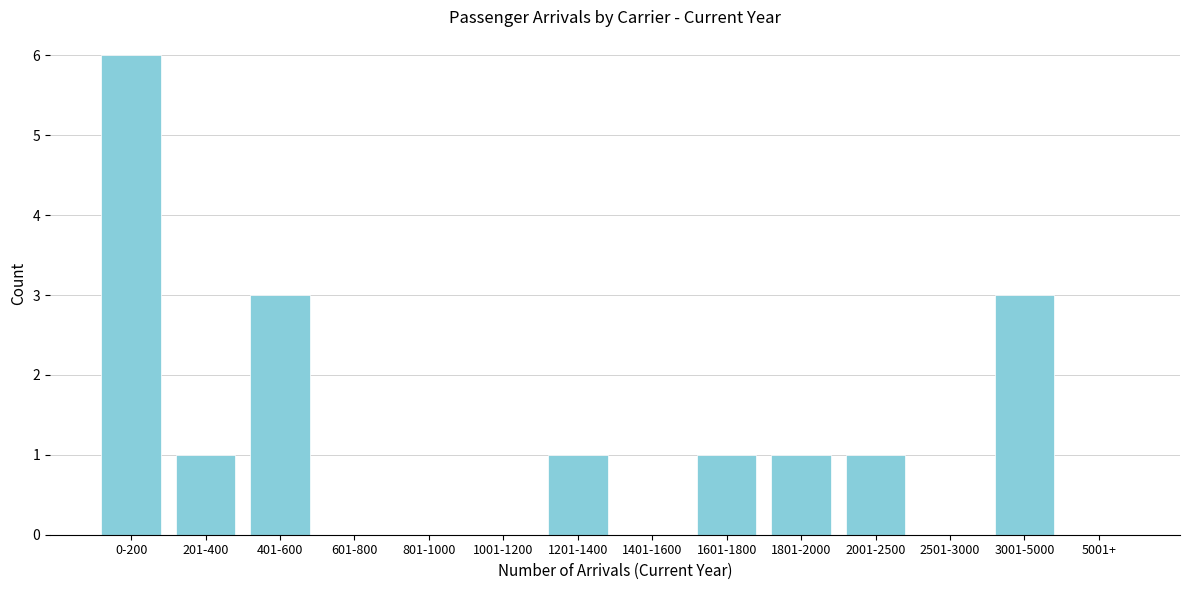

Reading left to right, transcribe all the data shown in this chart.

0-200=6	201-400=1	401-600=3	601-800=0	801-1000=0	1001-1200=0	1201-1400=1	1401-1600=0	1601-1800=1	1801-2000=1	2001-2500=1	2501-3000=0	3001-5000=3	5001+=0